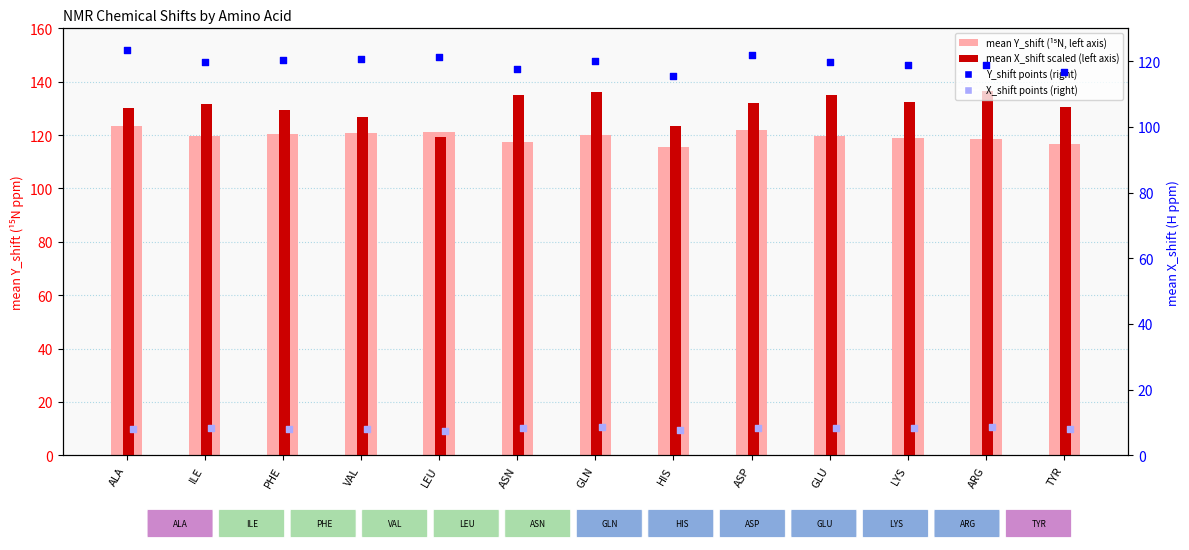

Which series reaches the minimum Y coordinate?

mean X_shift rank